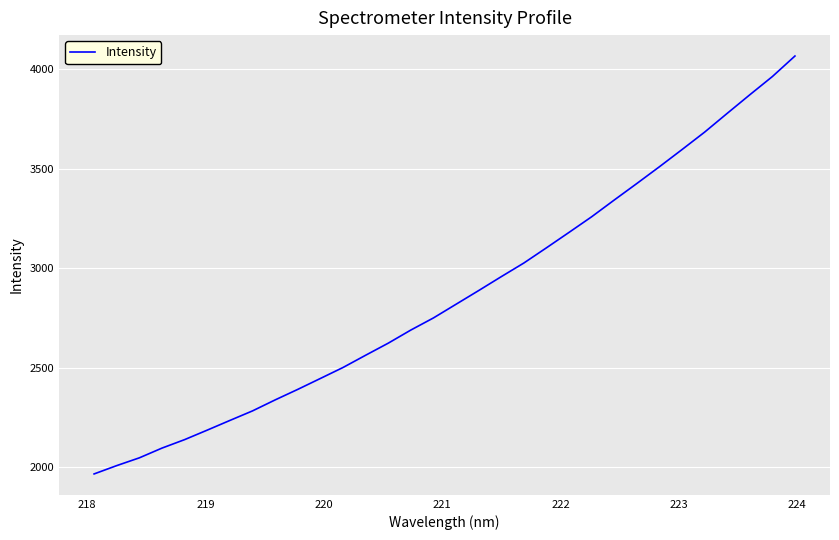

What is the greatest value displayed?

4067.5